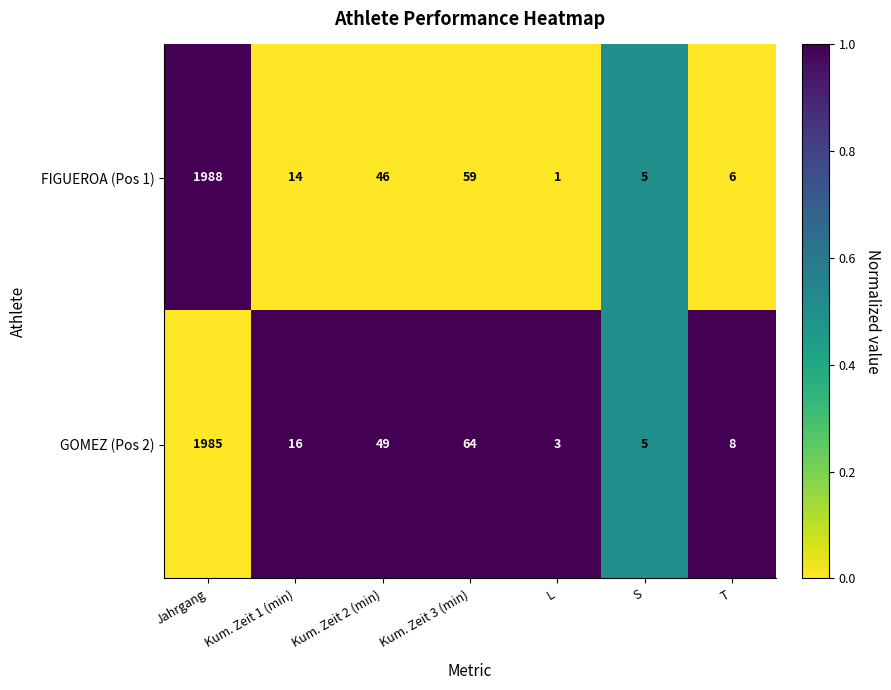

Which category has the highest value in the GOMEZ (Pos 2) series?

Jahrgang